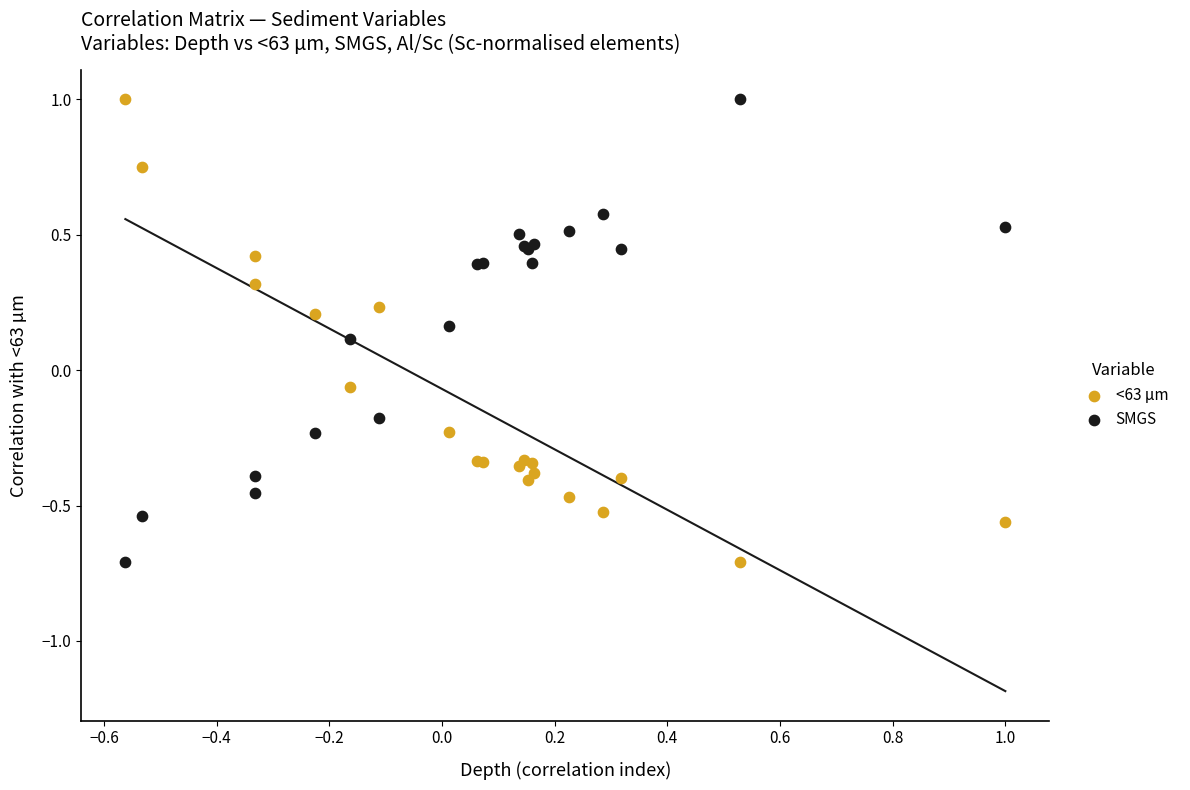

What is the X range (max minus min) for the scatter plot?

1.6